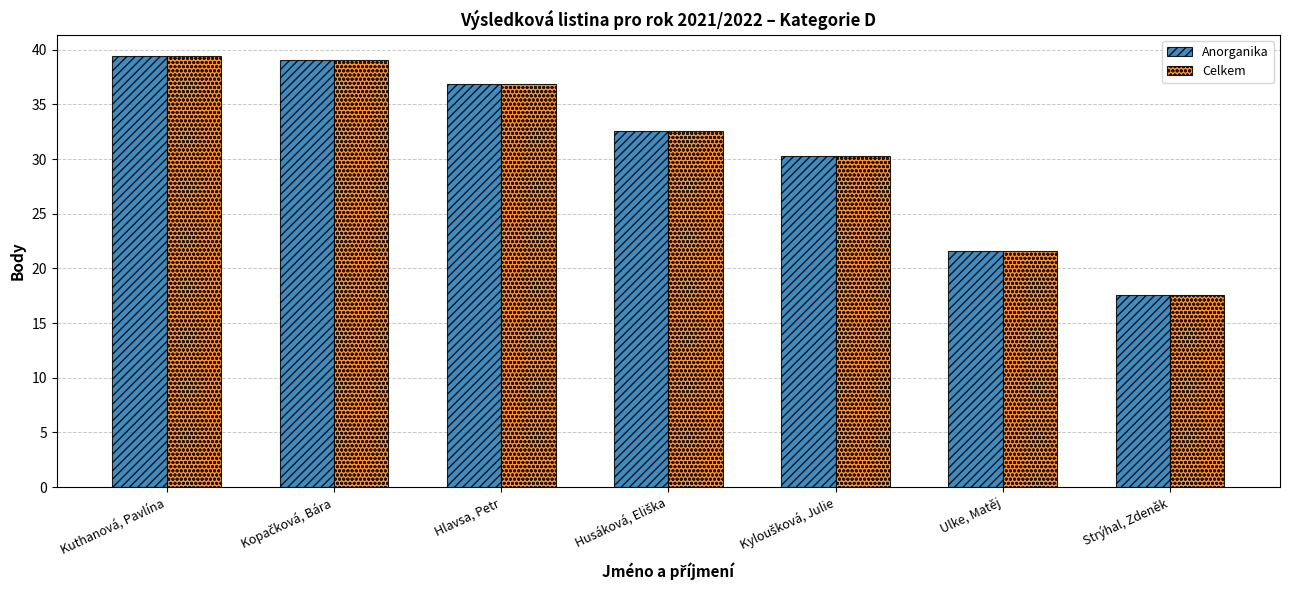

What is the label of the 2nd bar from the right?

Ulke, Matěj